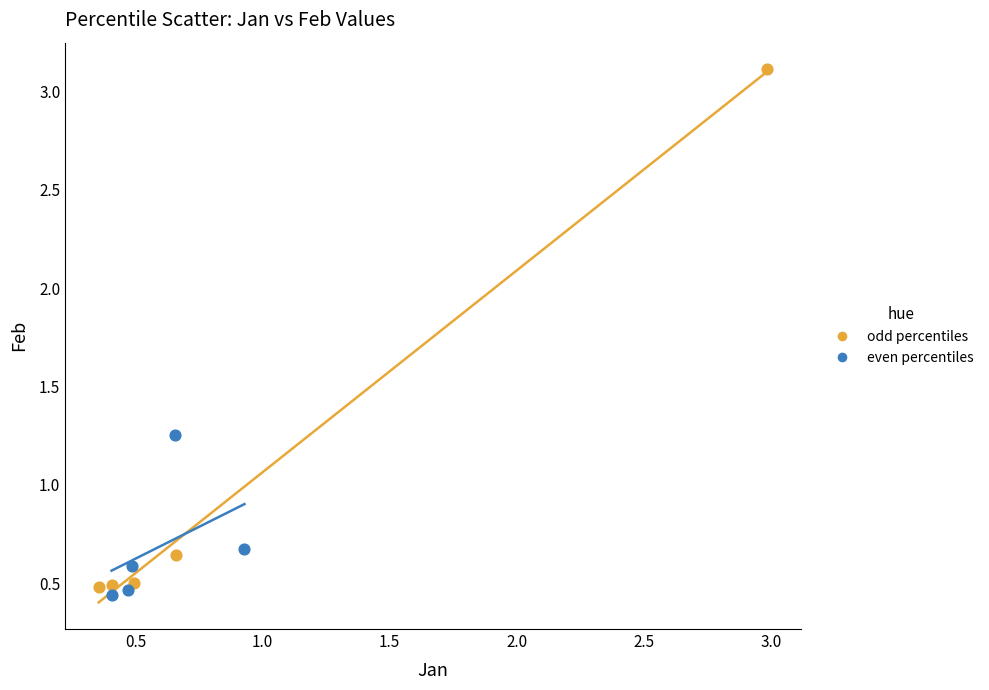

Which series reaches the minimum Y coordinate?

even percentiles